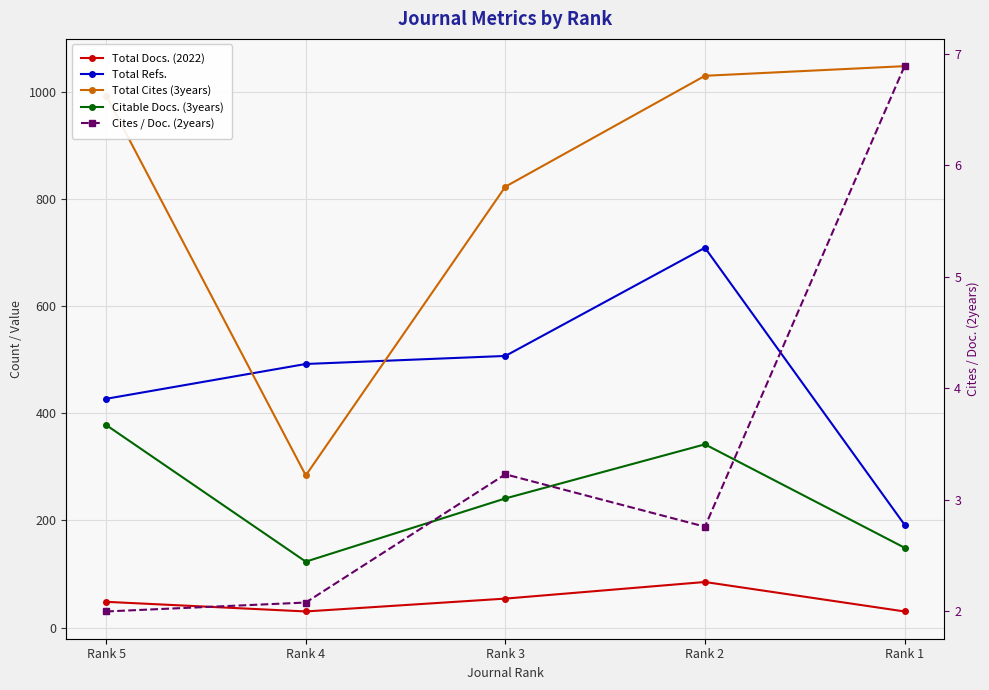

What is the difference between the maximum and minimum values in the Total Docs. (2022) series?

55.0